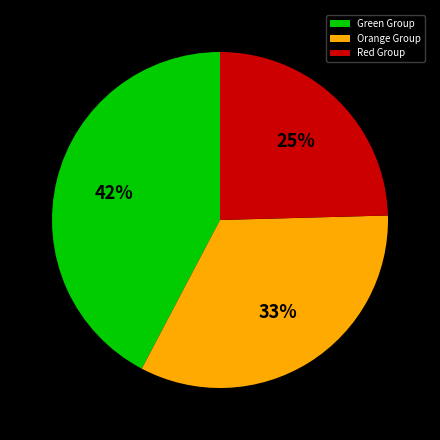

Rank the categories by value from lowest to highest.

Red Group, Orange Group, Green Group